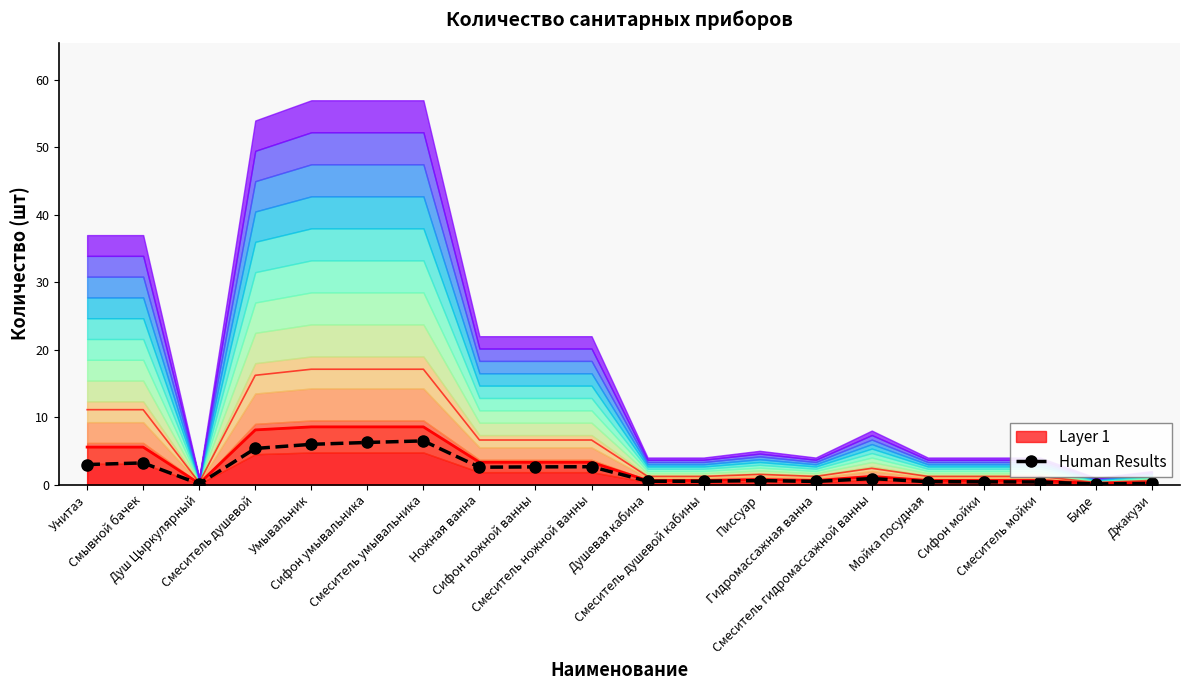

The value at Унитаз is 3.0. True or false?

True